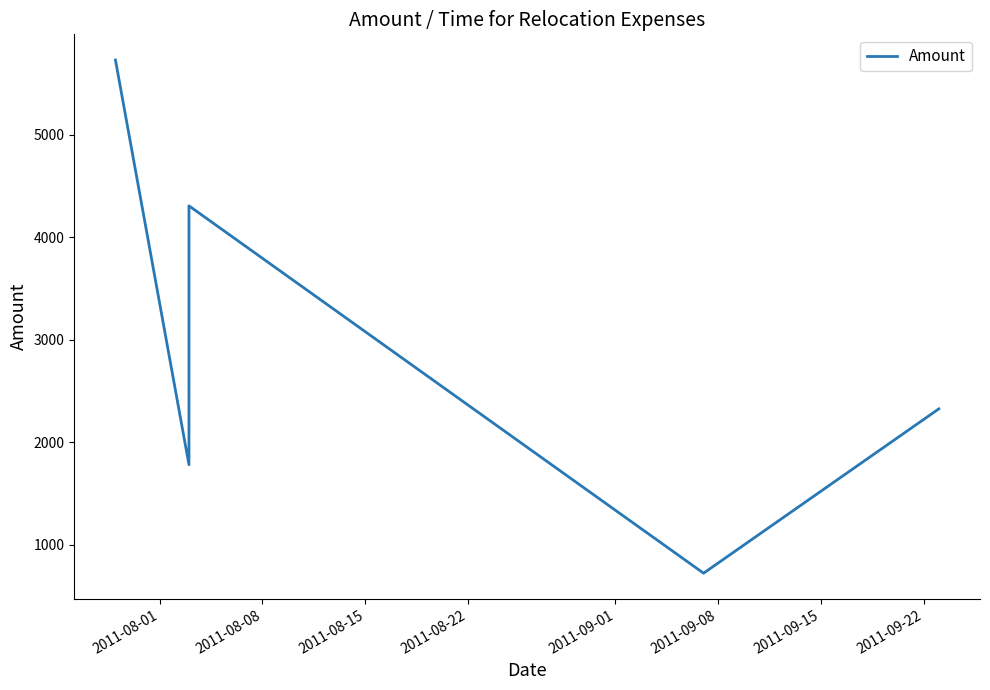

Between 2011-09-01 and 2011-08-15, which is larger?

2011-08-15